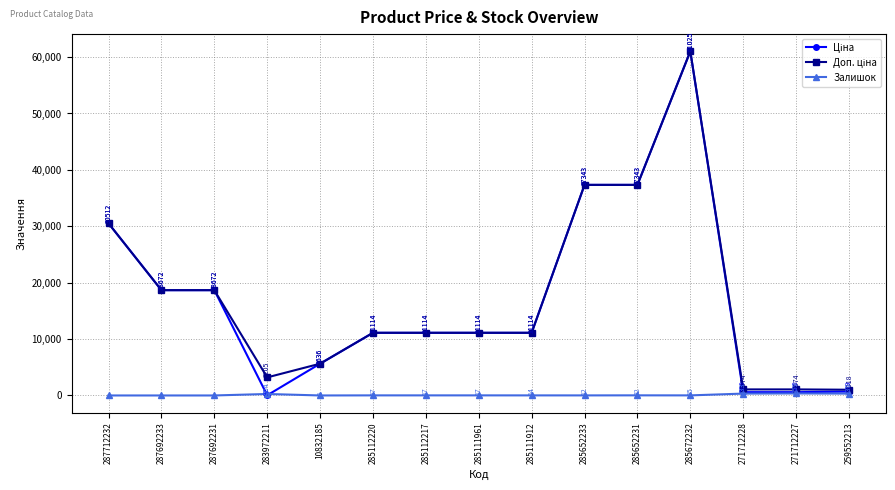

The Залишок series shows 17.0 at 285111961. True or false?

True